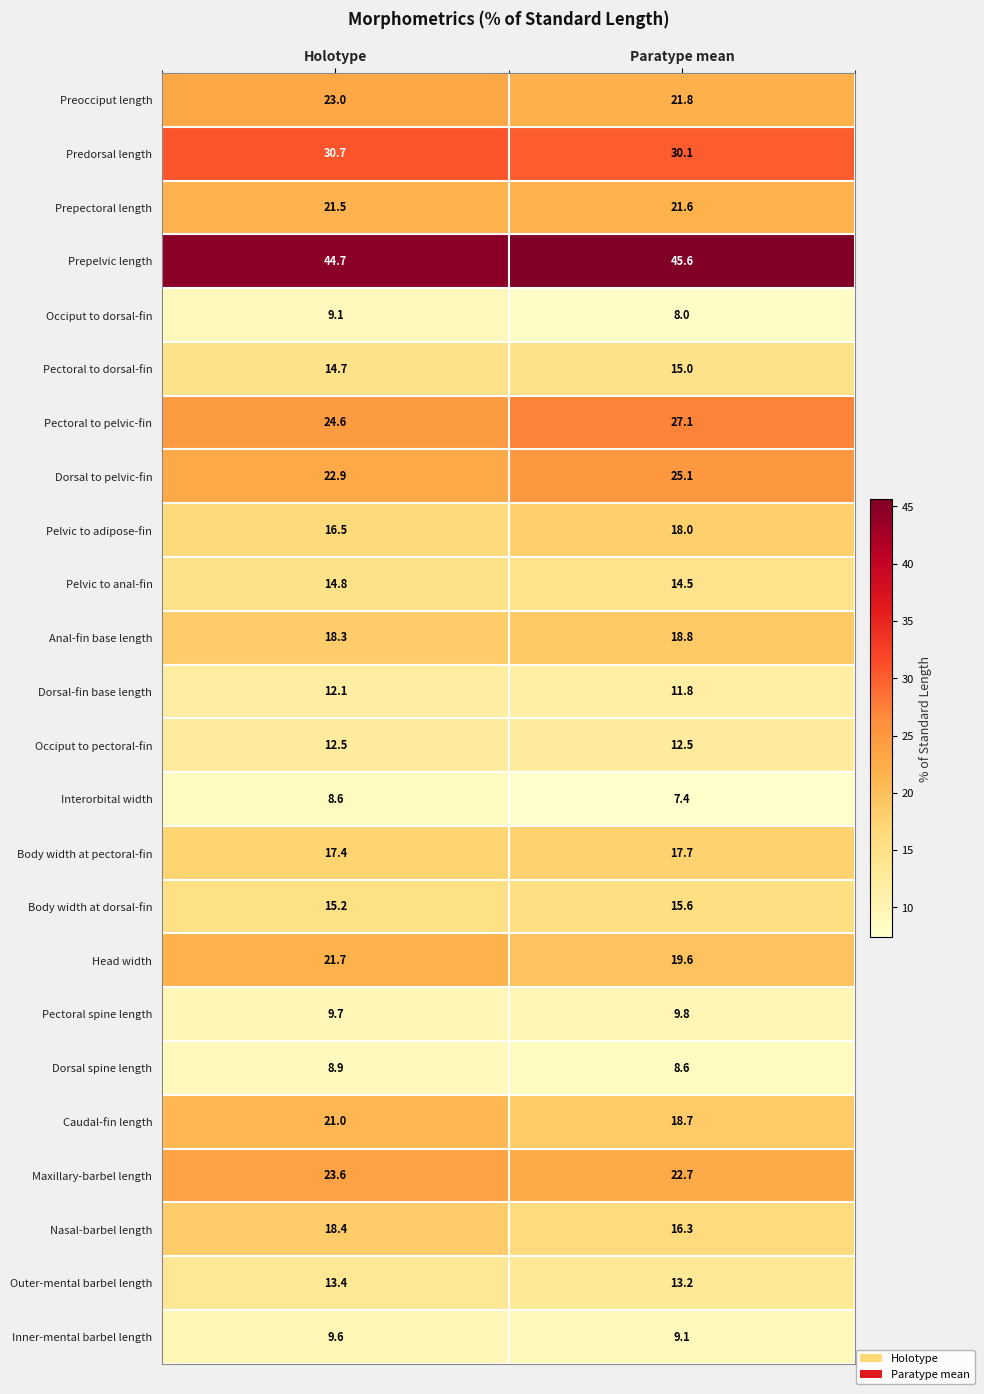

At how many categories does at least one series exceed 8?

2